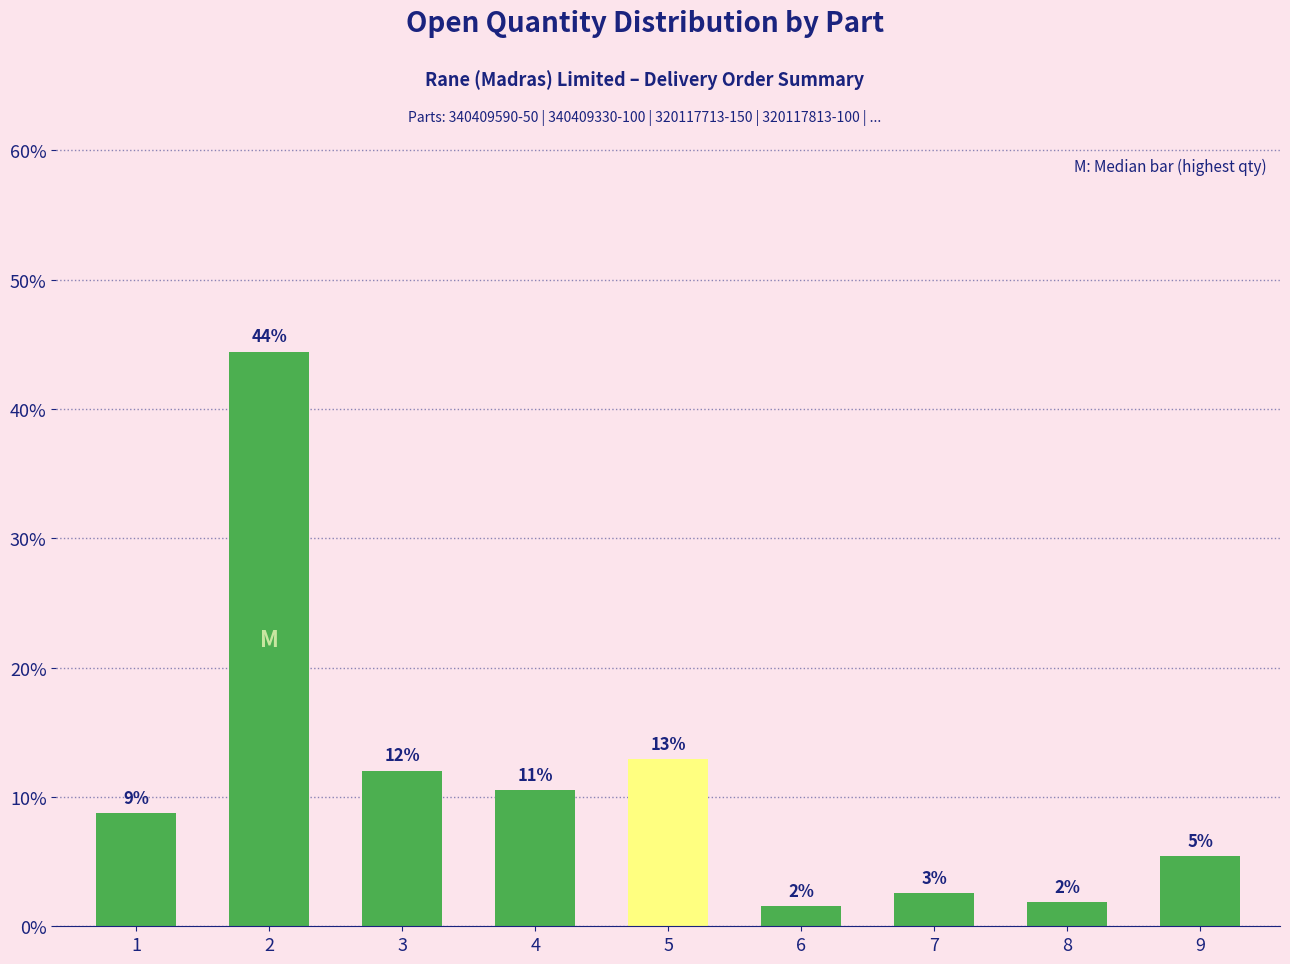

Between 2 and 4, which is larger?

2